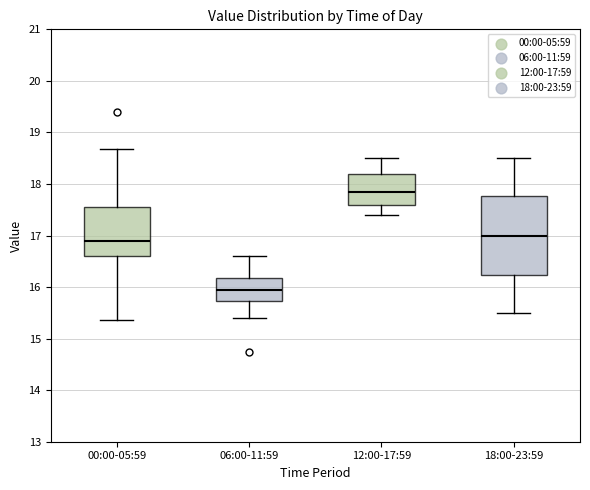

Where does the upper whisker of the box for 18:00-23:59 end on the y-axis? The values are not printed on the chart, so give them approximately, as read against the axis.

18.5